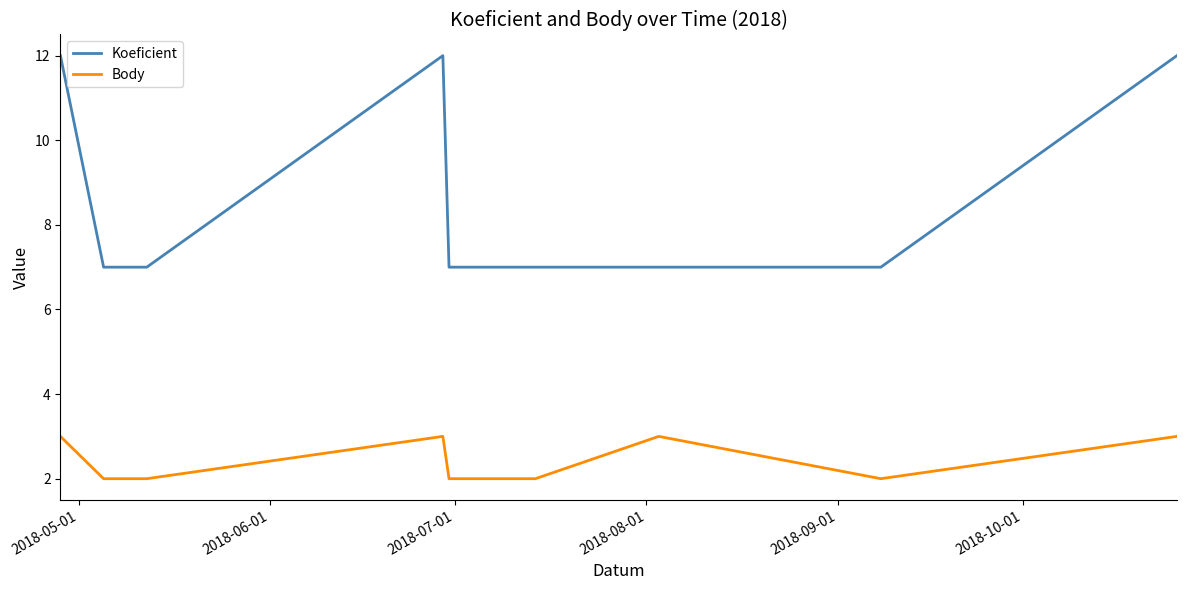

Which series has the largest range (max minus min)?

Koeficient